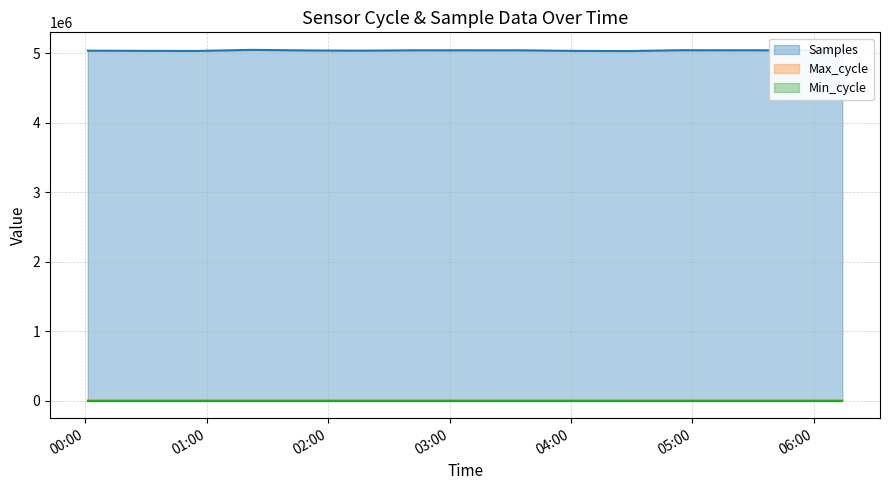

Is the value of Max_cycle at 2022/09/07 00:28:03 greater than the value of Samples at 2022/09/07 00:01:18?

No